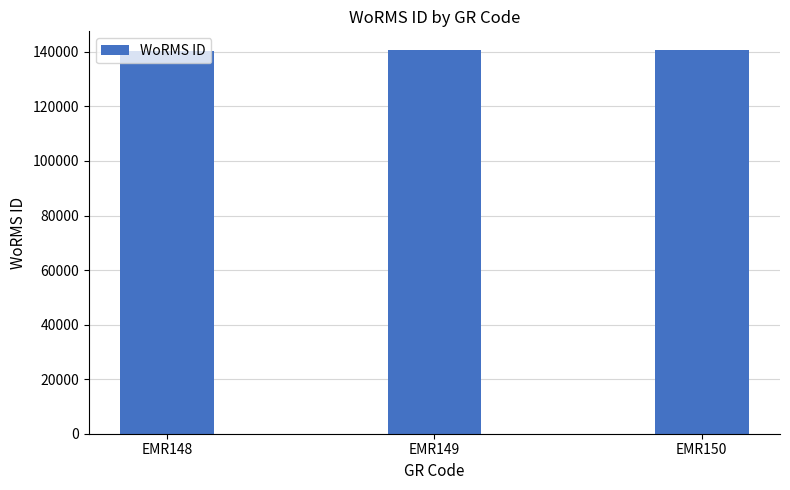

Count the number of categories in the chart.

3